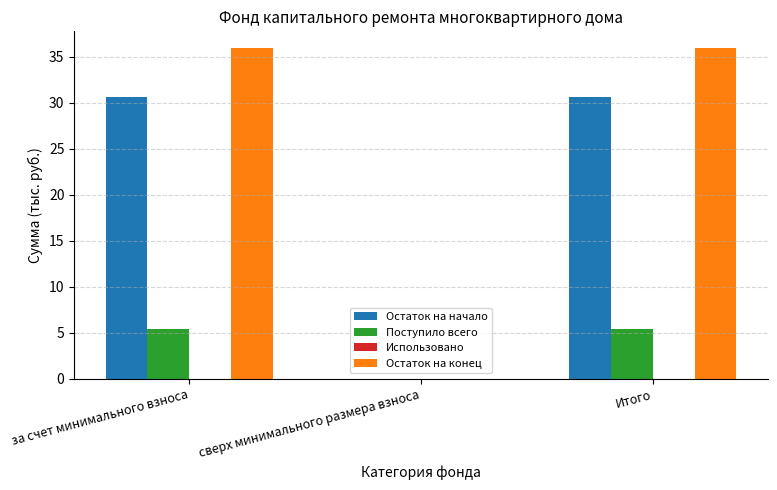

Which series has the largest total across all categories?

Остаток на конец